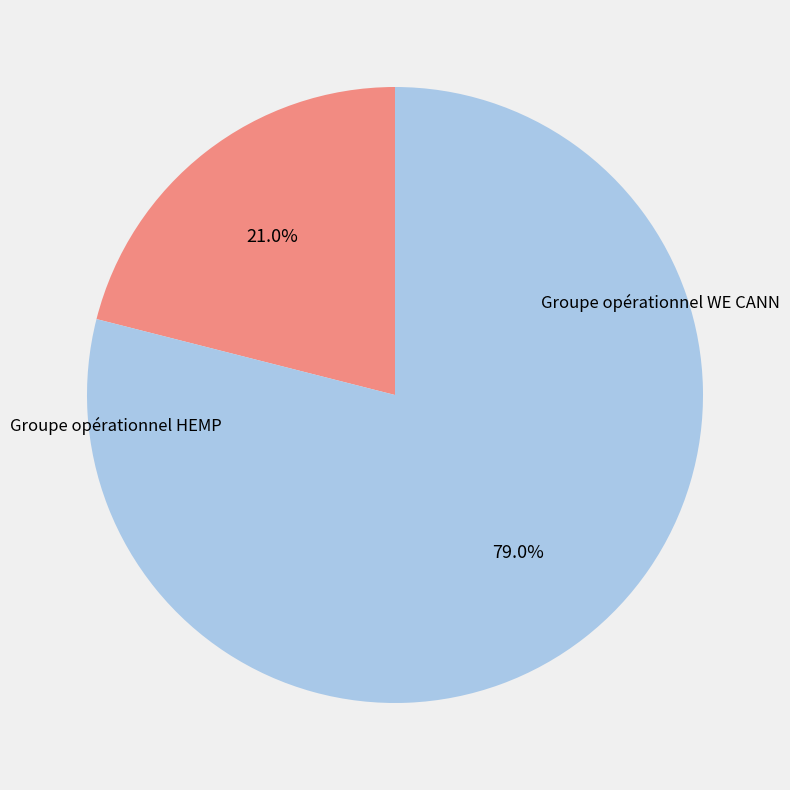

Is there any slice that represents more than half of the pie?

Yes